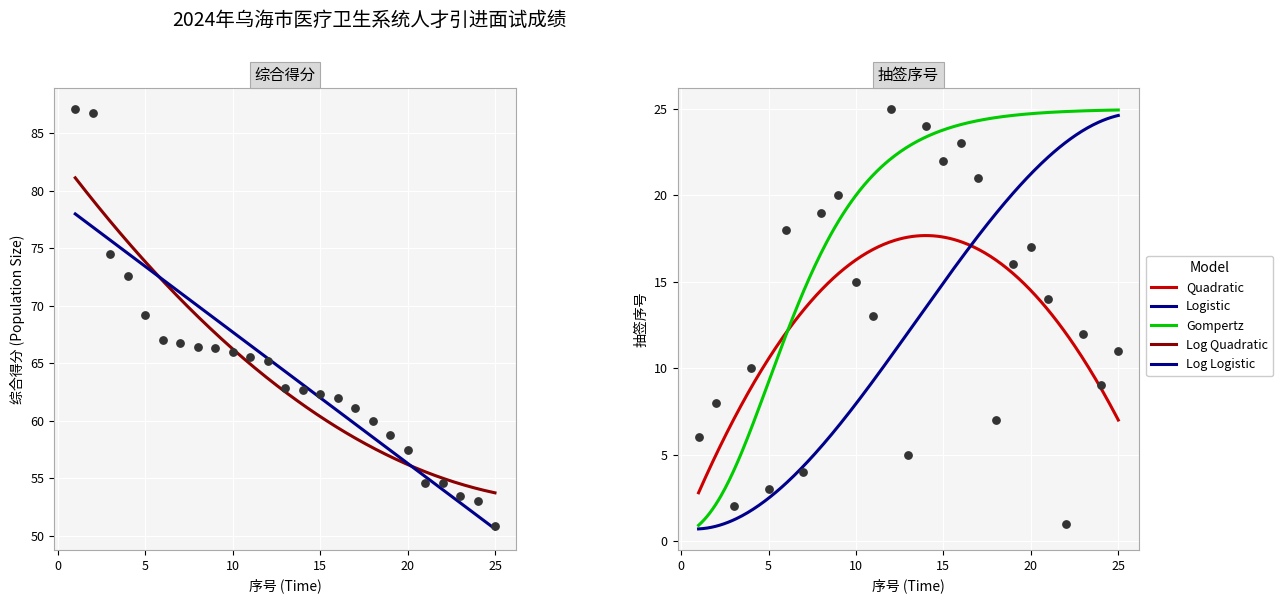

At which category is the sum across all series the highest?

2